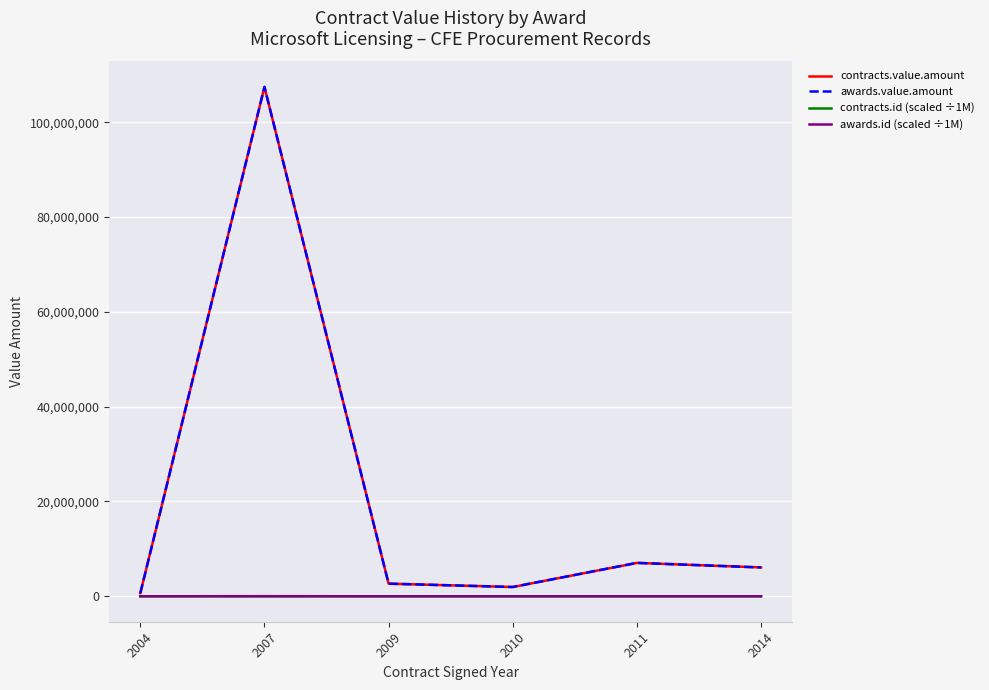

Which label corresponds to the smallest value in the chart?

2014